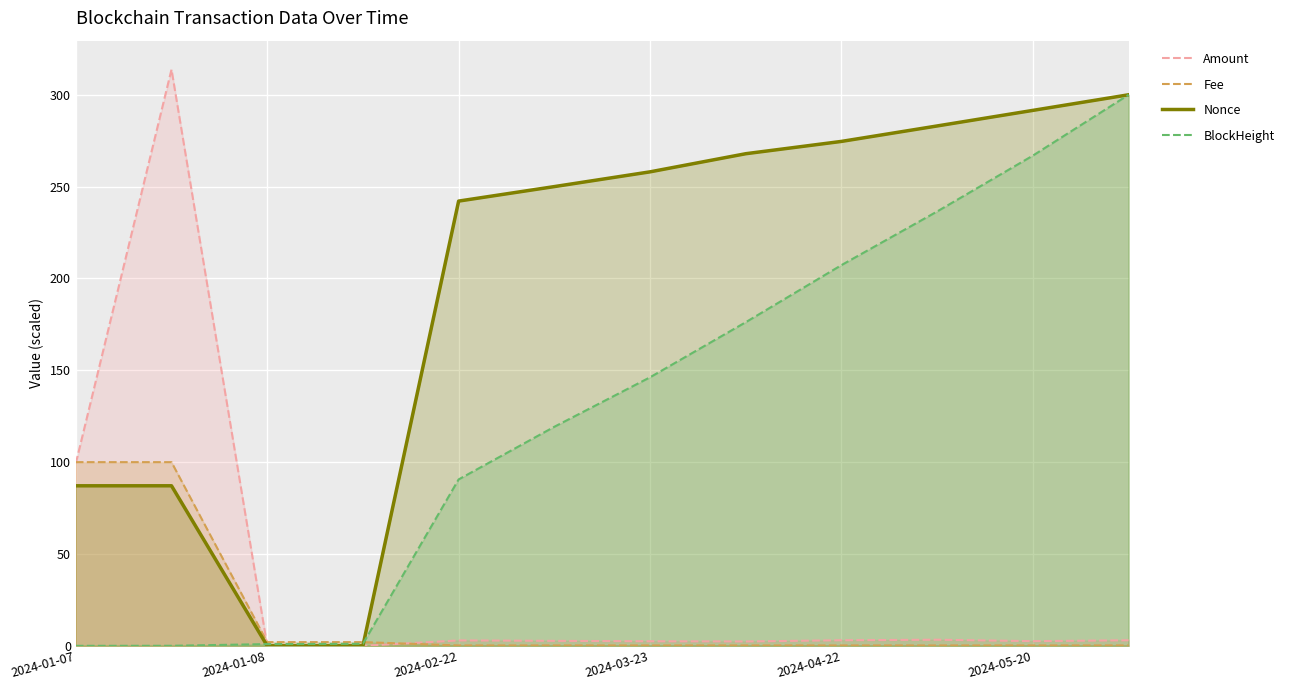

How many intersections are there between Amount and BlockHeight?

1